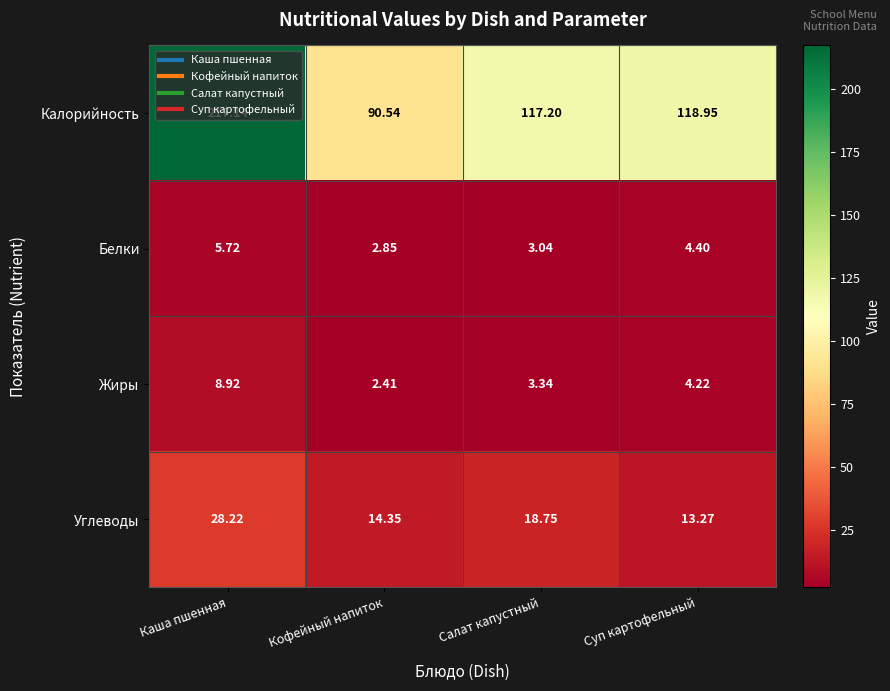

Which series has the largest total across all categories?

Калорийность